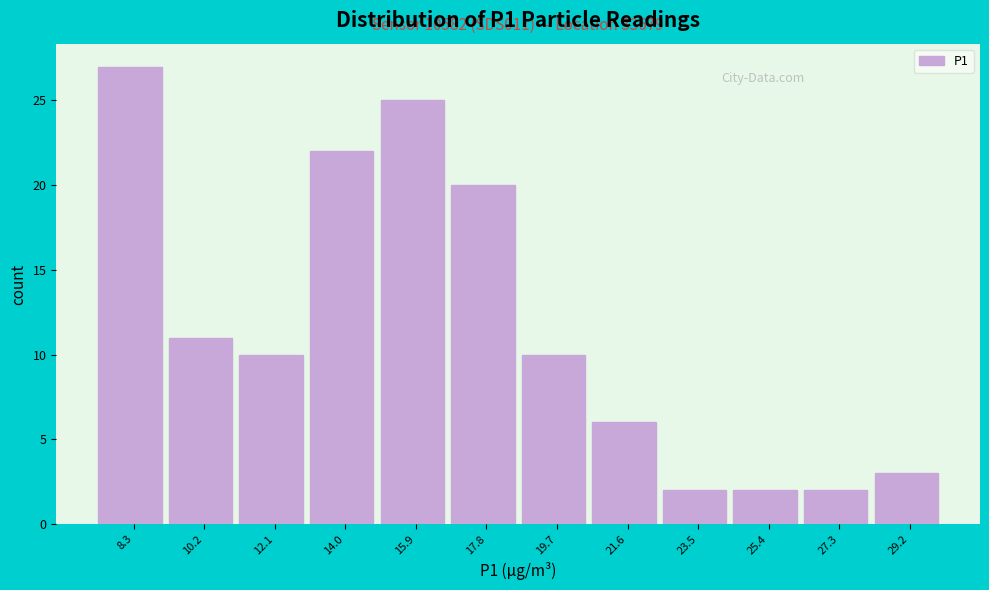

Over which range of the x-axis is the bar tallest?

7.4 to 9.2